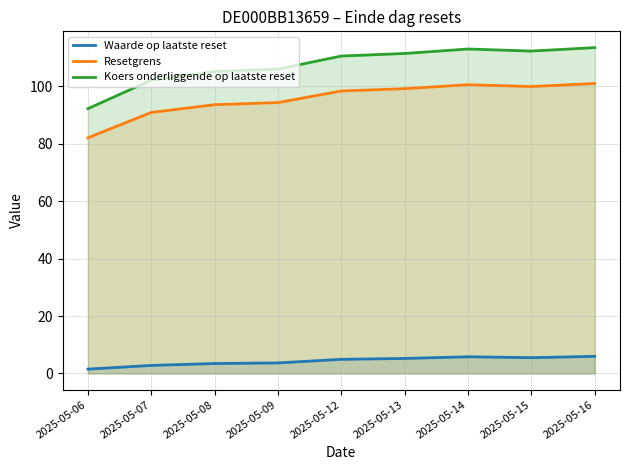

True or false: Waarde op laatste reset has a value of 2.1 at 2025-05-06.

False